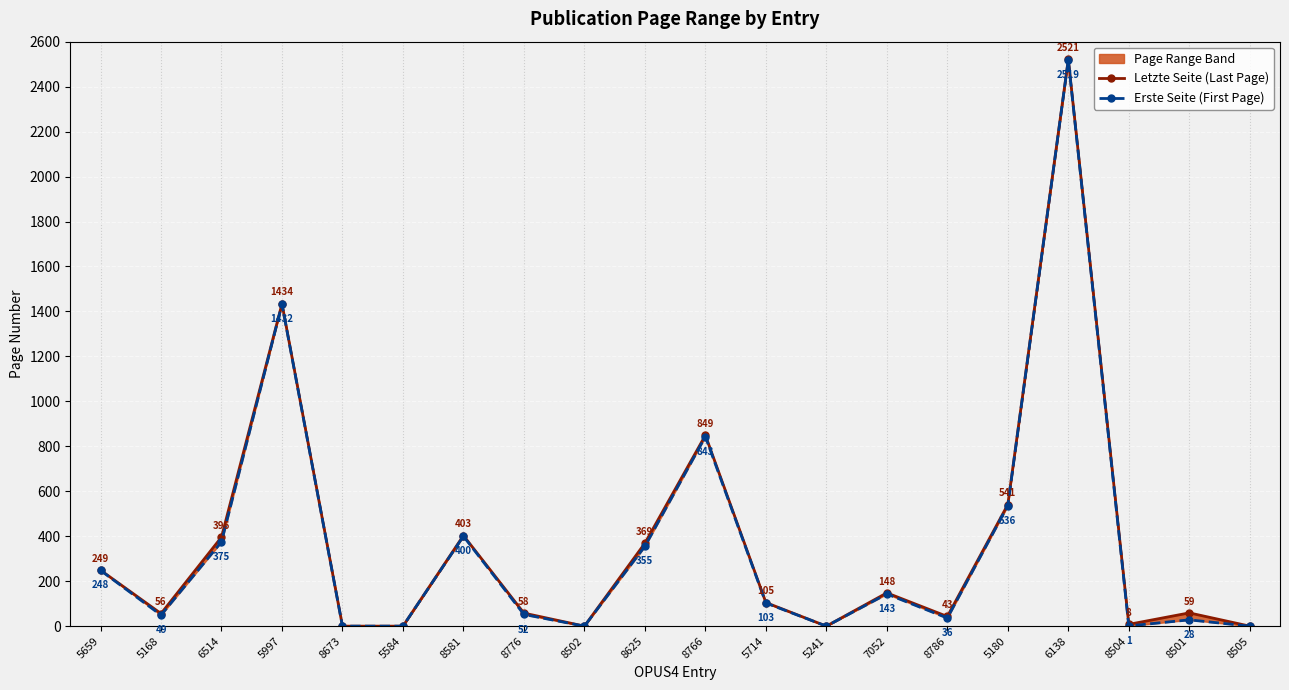

At which label does Letzte Seite (Last Page) first exceed 105?

5659